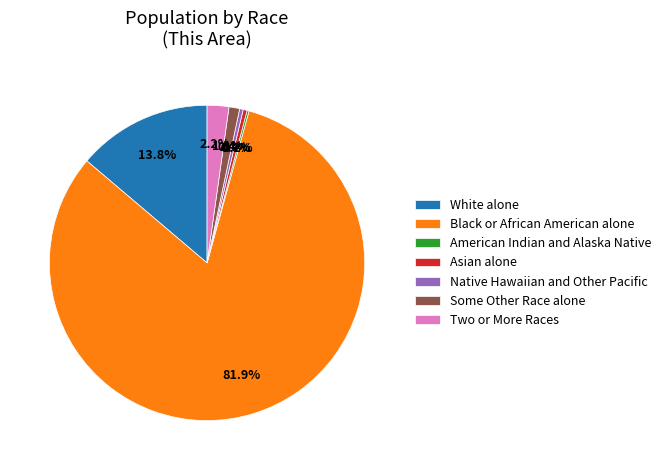

Which category accounts for the majority?

Black or African American alone